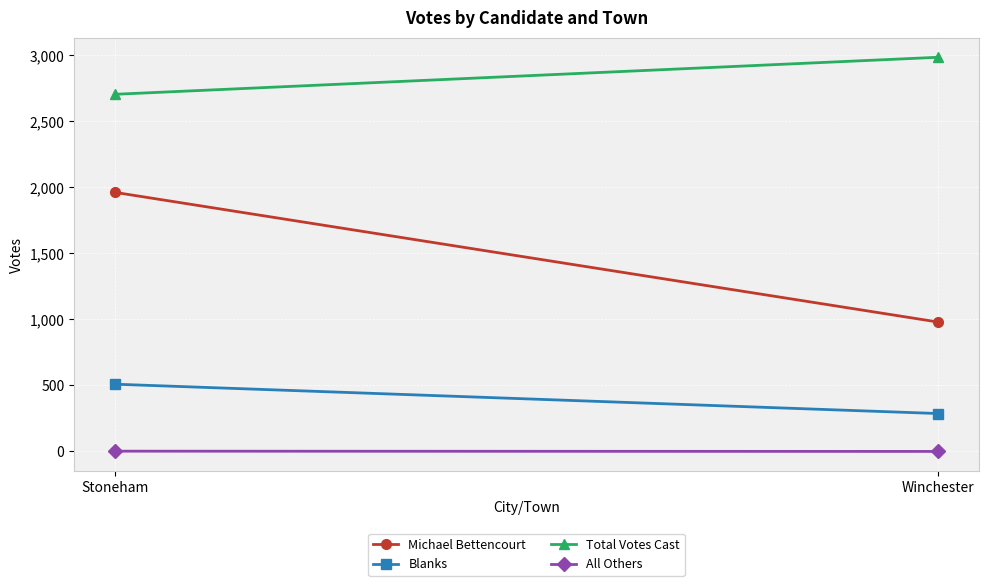

Which series has the largest total across all categories?

Total Votes Cast